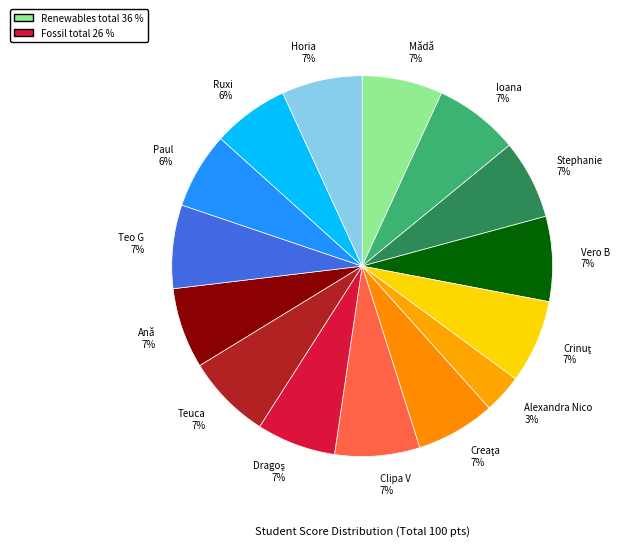

How many segments does this pie chart have?

15